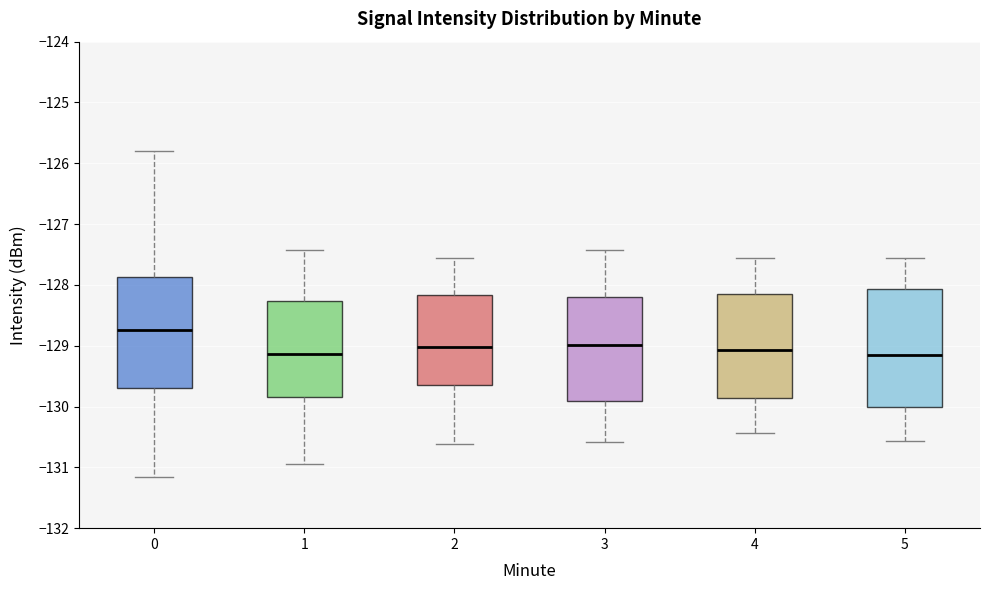

Where does the upper whisker of the box at x = 5 end on the y-axis? The values are not printed on the chart, so give them approximately, as read against the axis.

-127.5